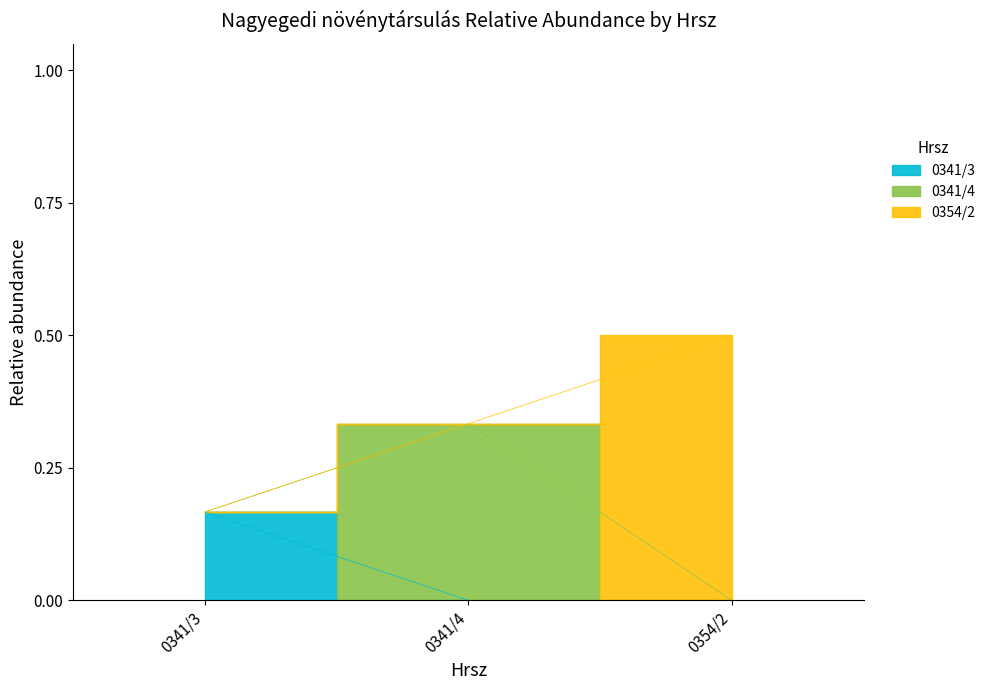

What is the difference between the second highest and minimum values?

0.2